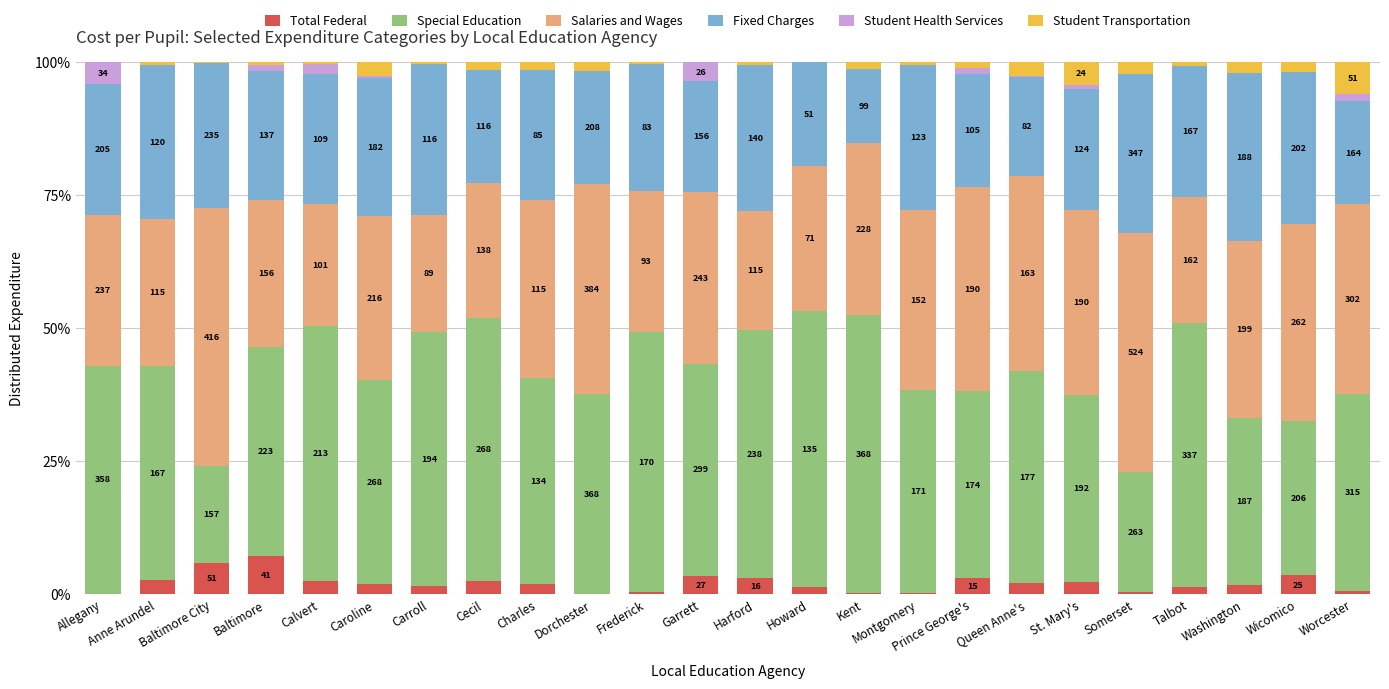

Which series has the widest spread of values?

Special Education